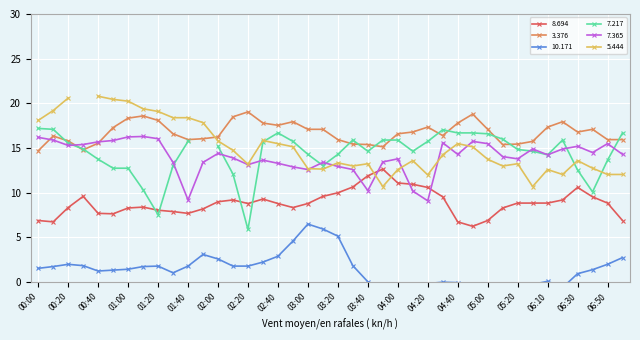

At which label is 7.365 closest to 12?

03:00